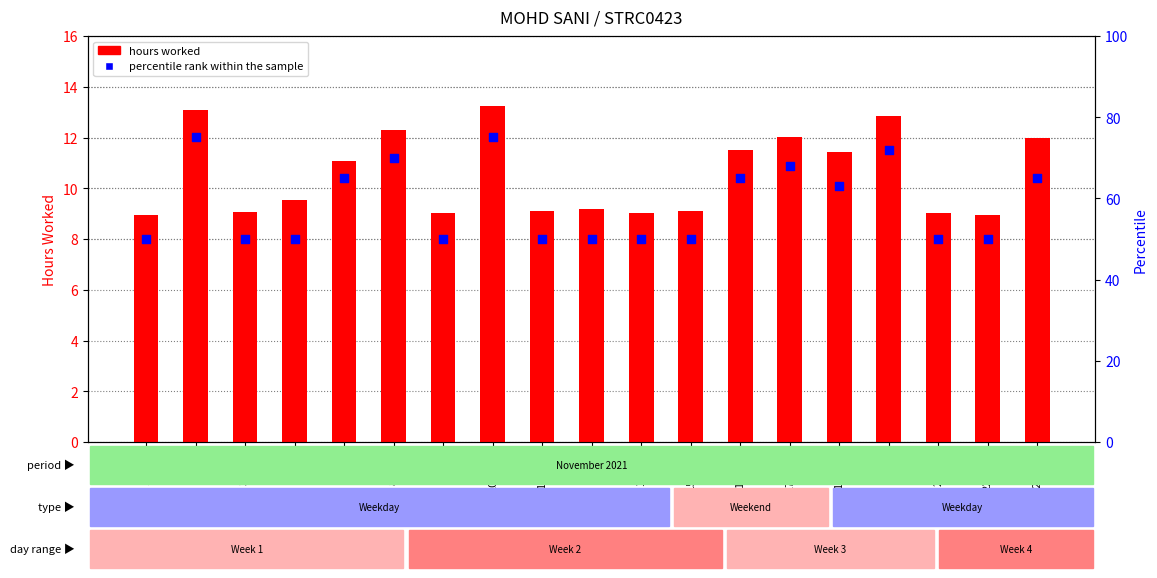

Is the value of percentile rank within the sample at 15-Mon greater than the value of hours worked at 20-Sat?

Yes